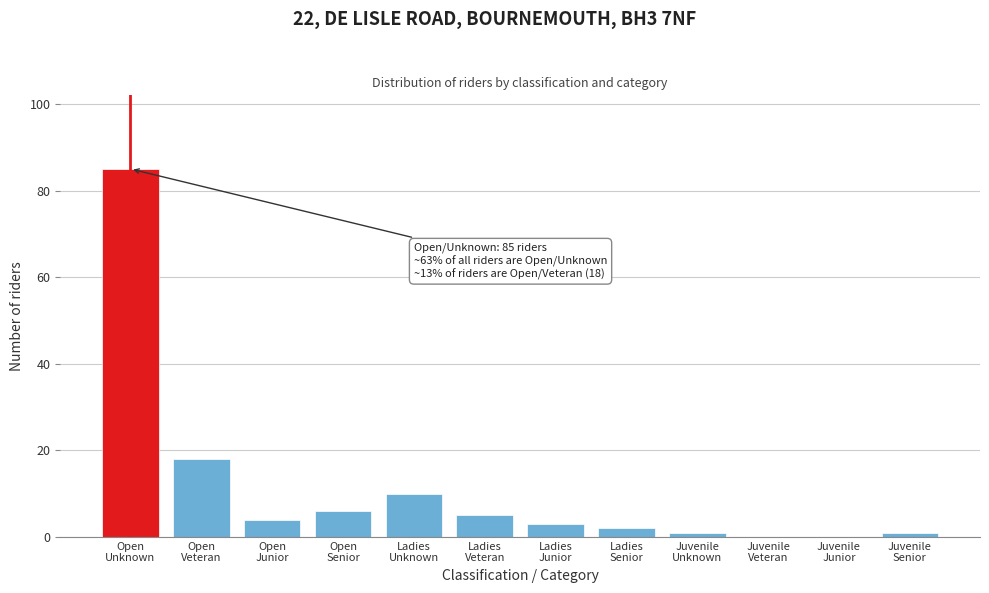

What is the sum of all values?

135